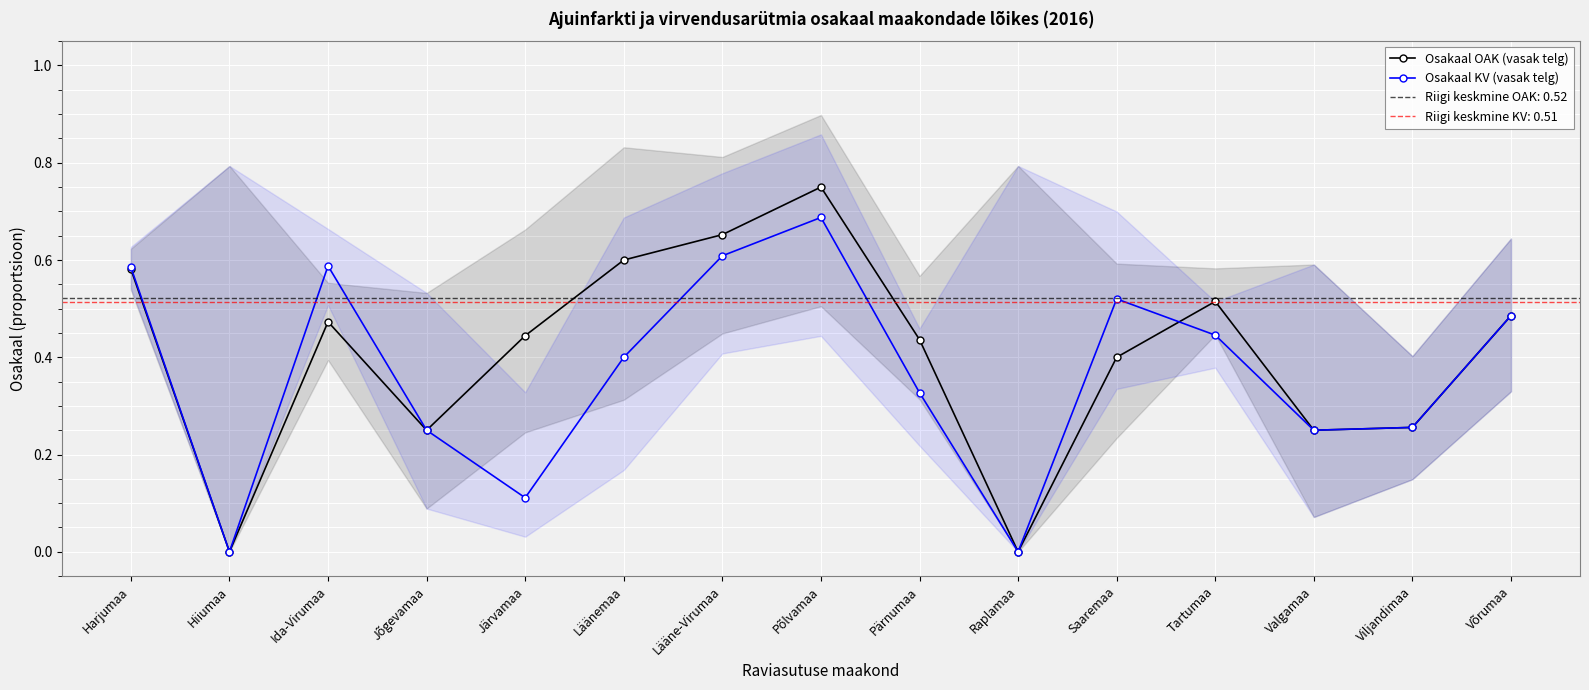

What is the highest value of the Osakaal OAK (vasak telg) series?

0.8